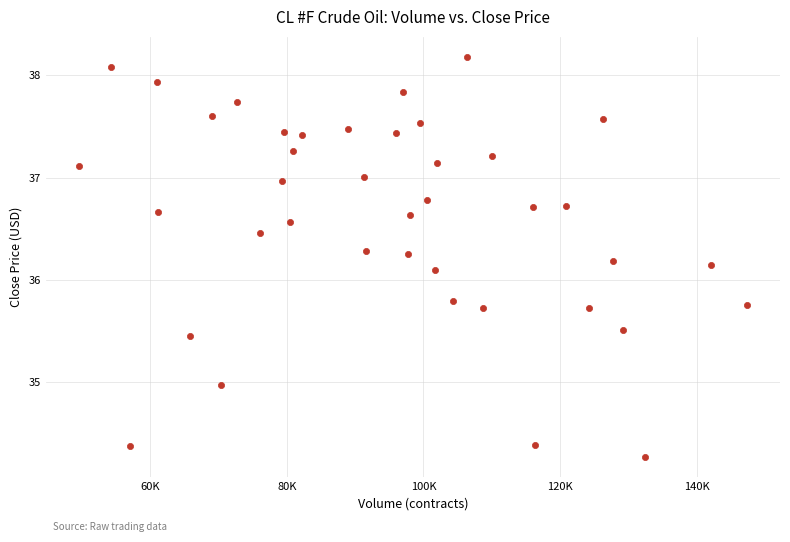

What is the range of Y values (max minus min)?

3.9